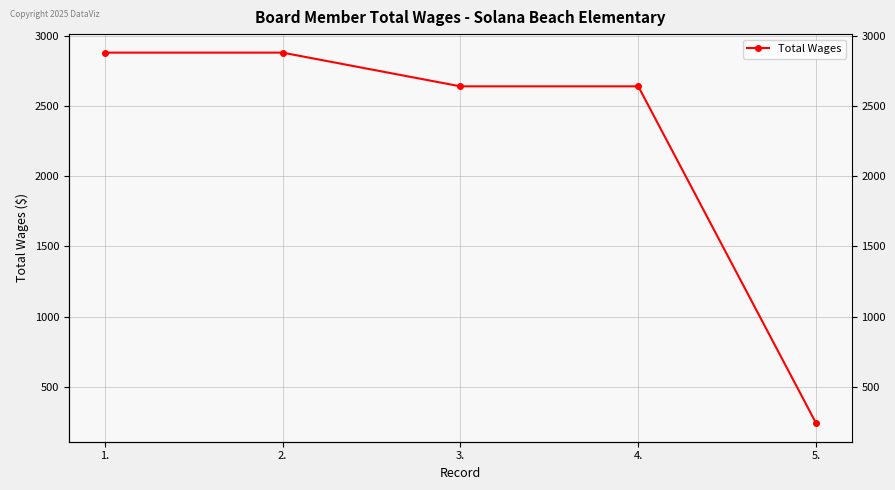

What is the difference between the maximum and minimum values?

2640